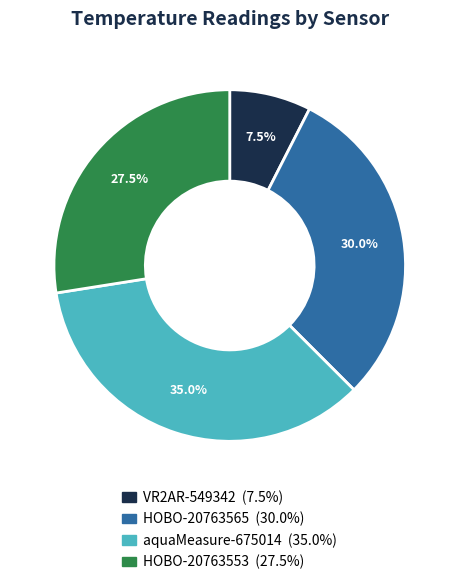

To the nearest percent, what is the difference between the largest and smallest slice percentages?

28%